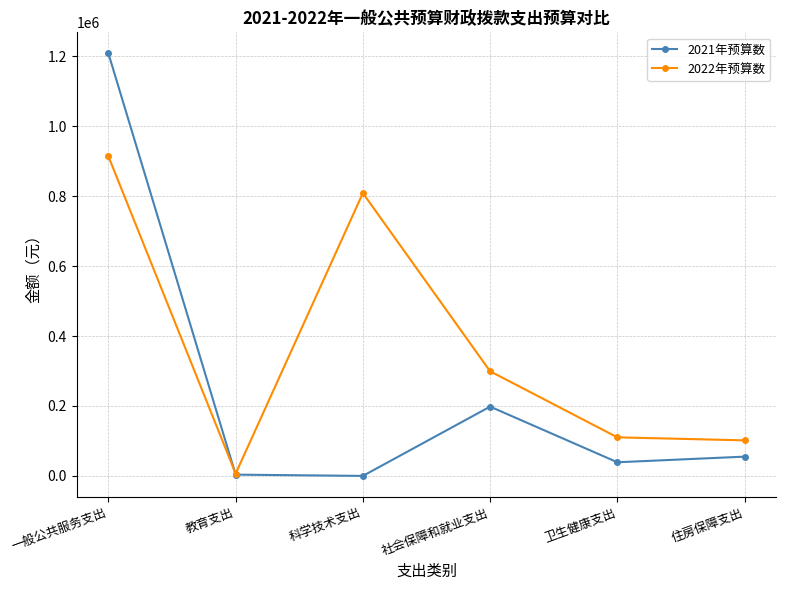

Rank the series by their maximum value, from highest to lowest.

2021年预算数, 2022年预算数